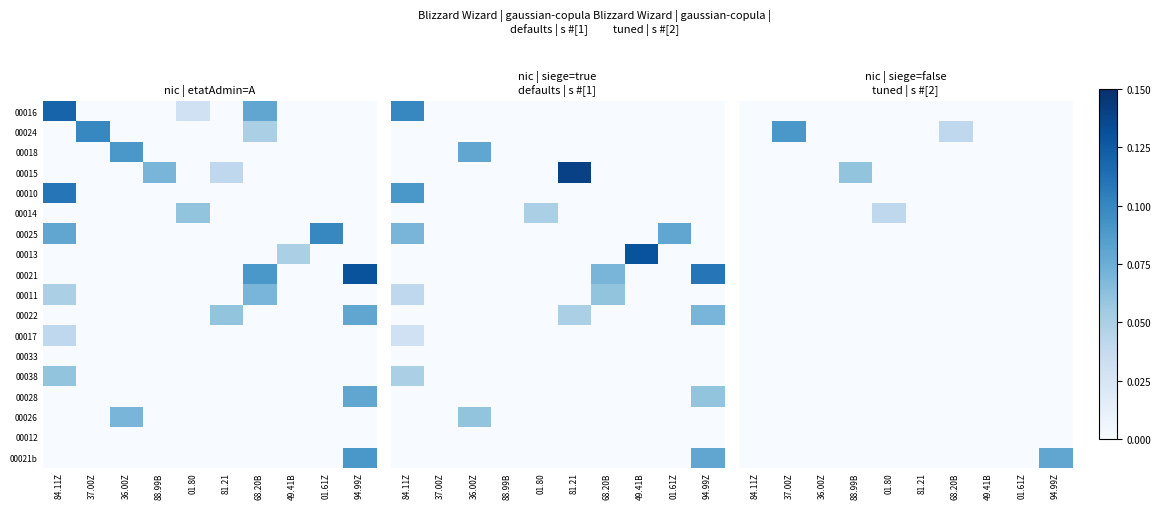

Between 01.61Z and 94.99Z, which series saw the biggest shift?

00021b